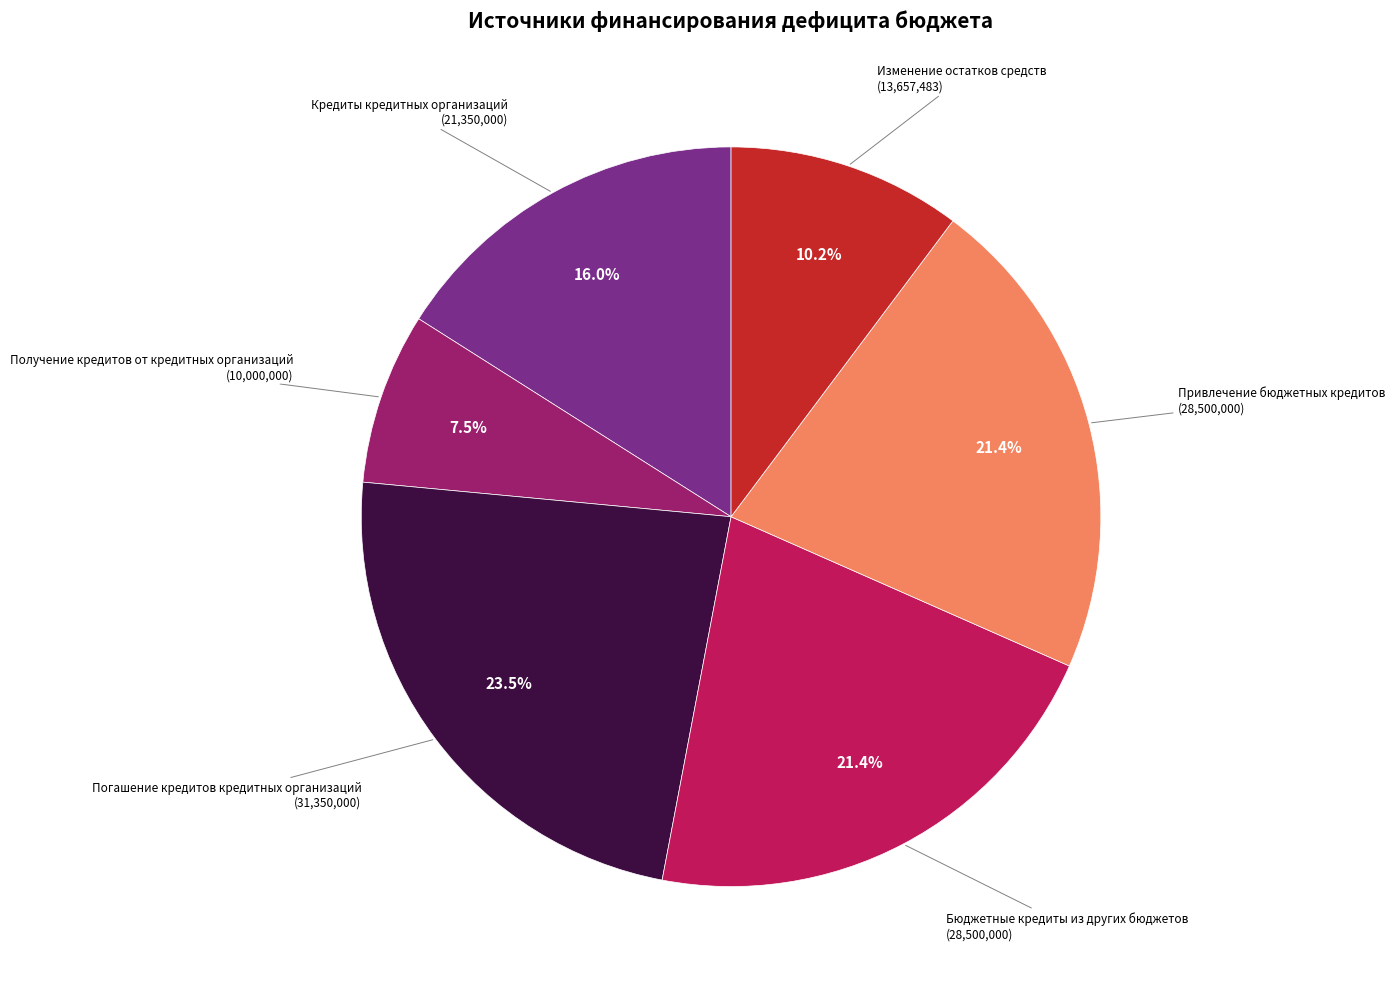

How much of the chart is everything except Изменение остатков средств?

89.8%